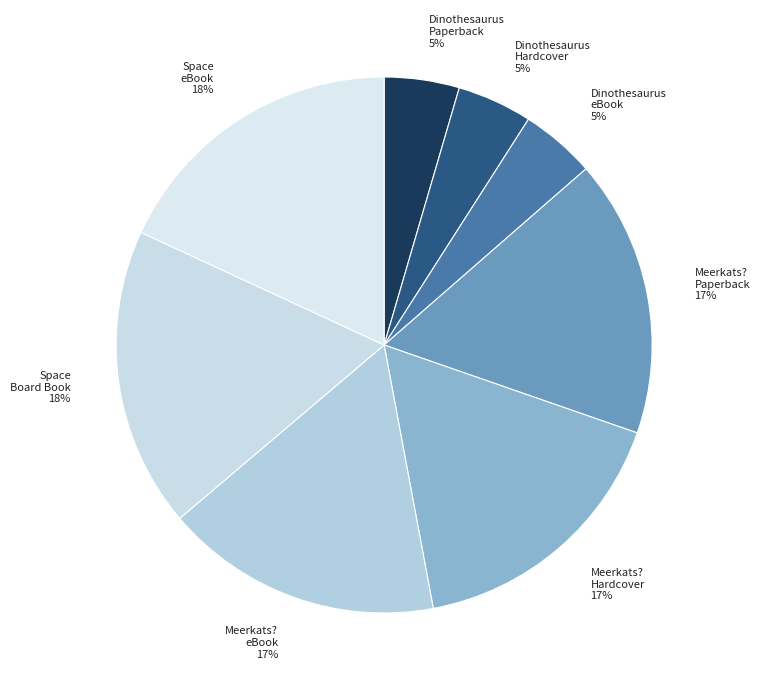

To the nearest percent, what is the average slice percentage?

12%